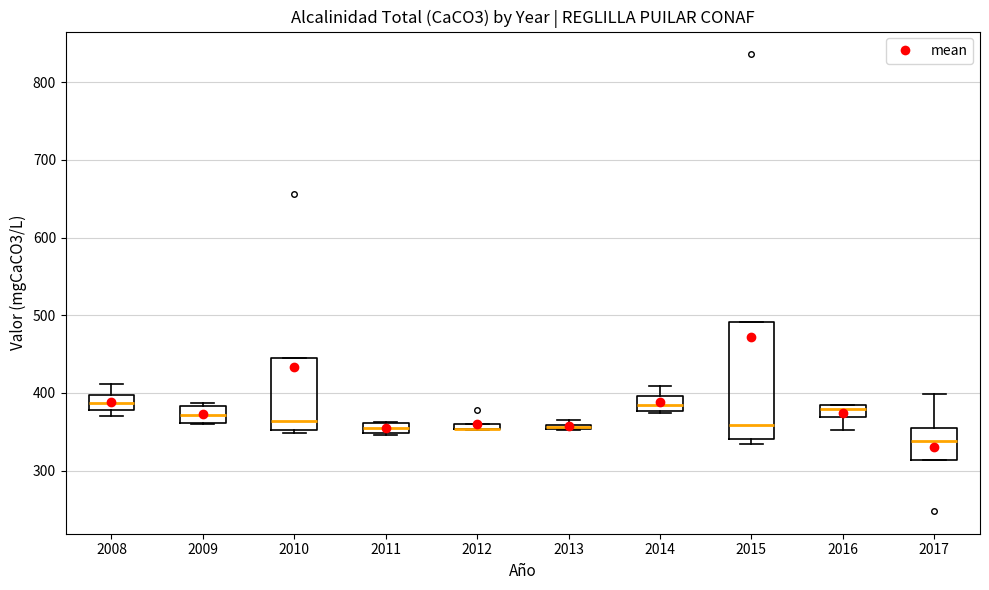

Where is the lower edge of the box at x = 2017 on the y-axis? The values are not printed on the chart, so give them approximately, as read against the axis.

310